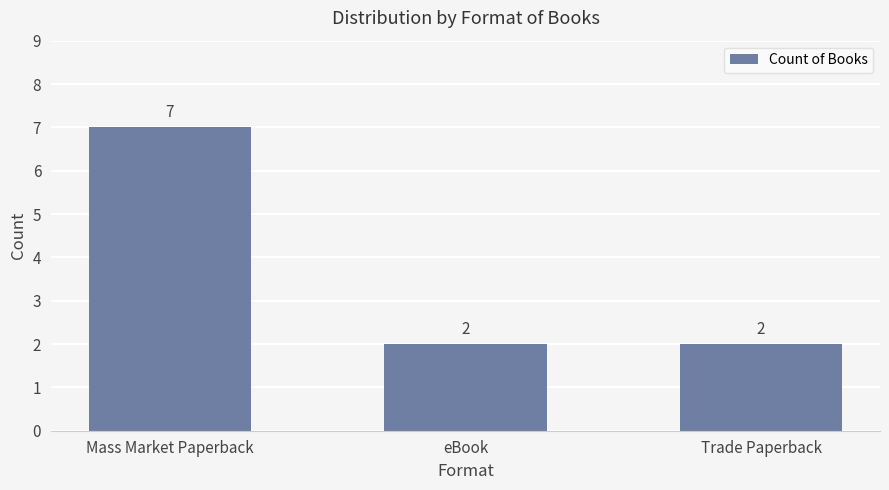

Count the values in the range 2 to 7.

3